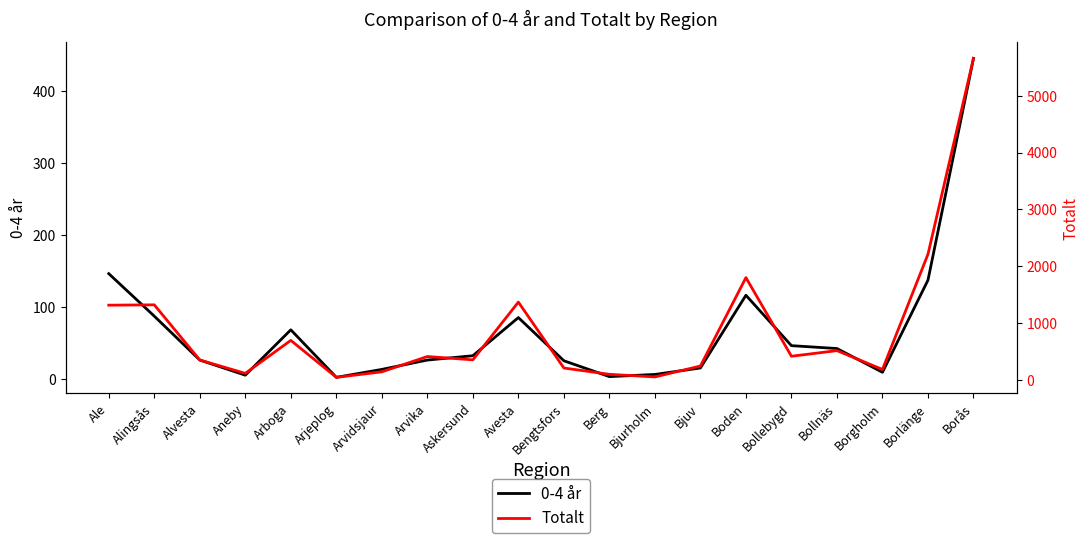

List the series in order of their overall mean, lowest first.

0-4 år, Totalt